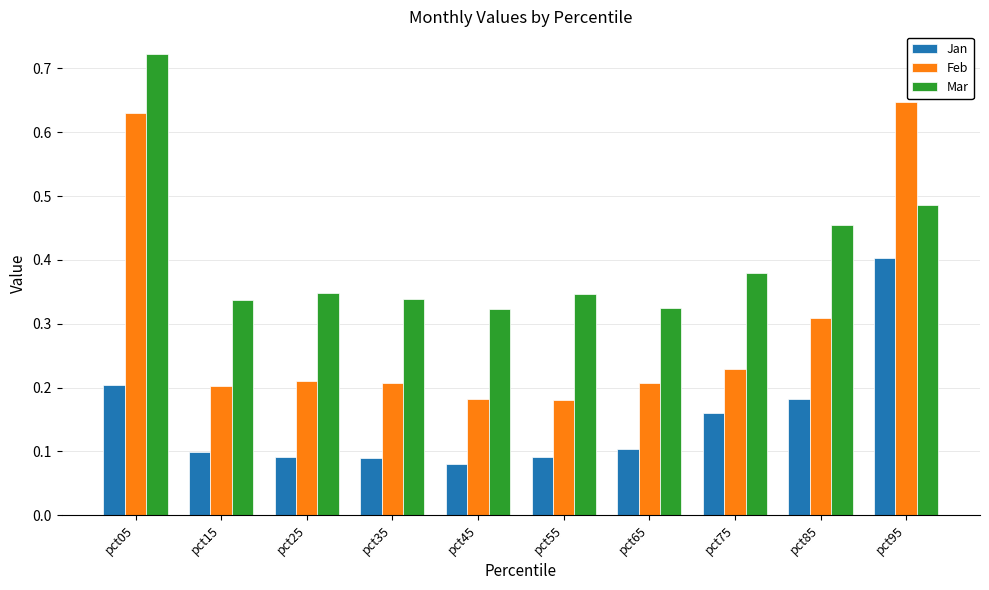

Which series has the widest spread of values?

Feb